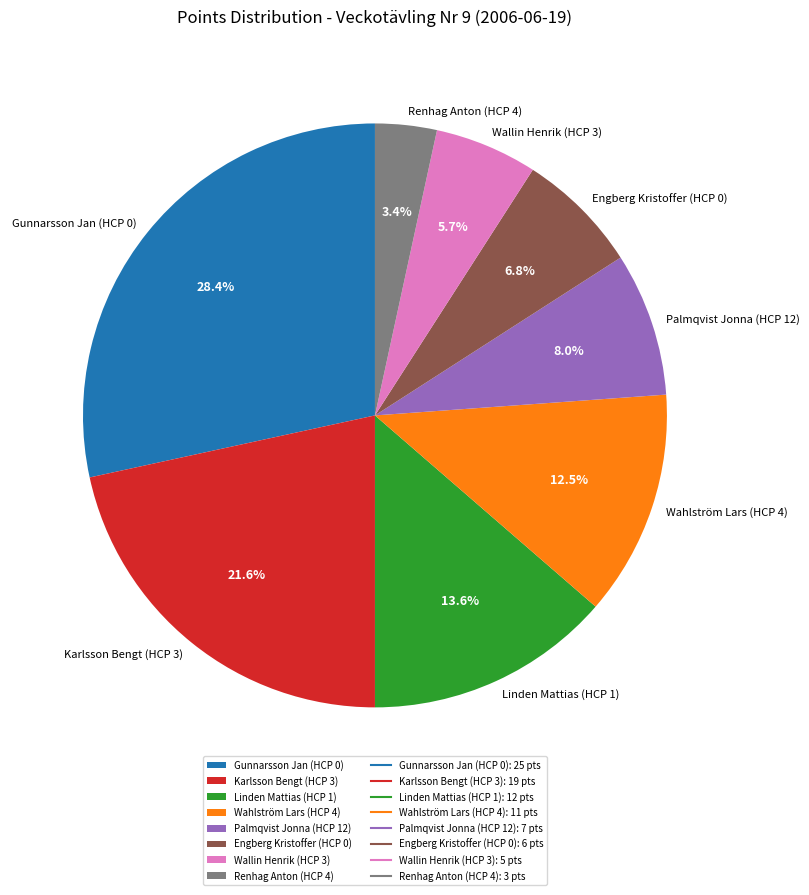

What percentage is the Wallin Henrik (HCP 3) slice, to the nearest percent?

6%